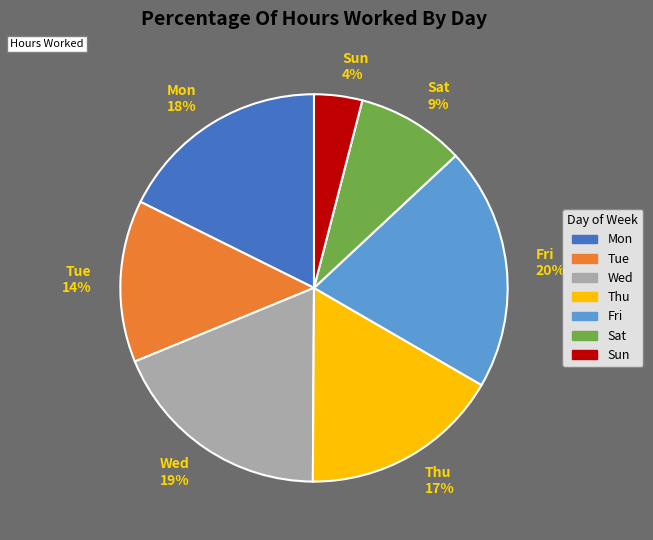

To the nearest percent, what portion does Sun represent?

4%